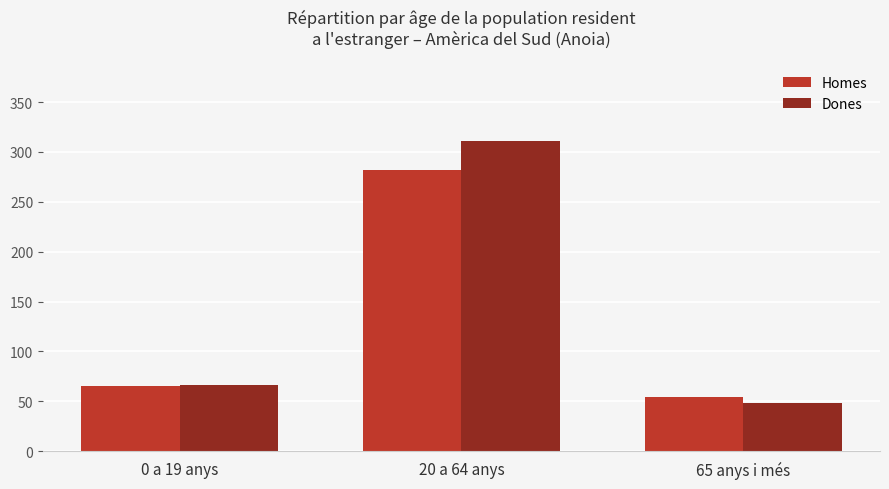

Count the number of data series in this chart.

2